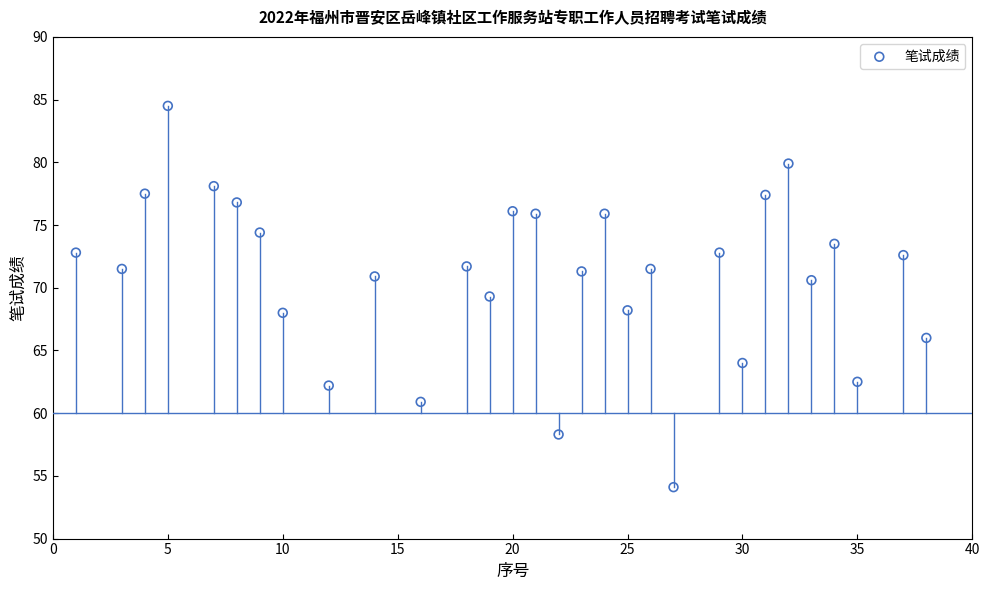

What is the range of Y values (max minus min)?

30.4